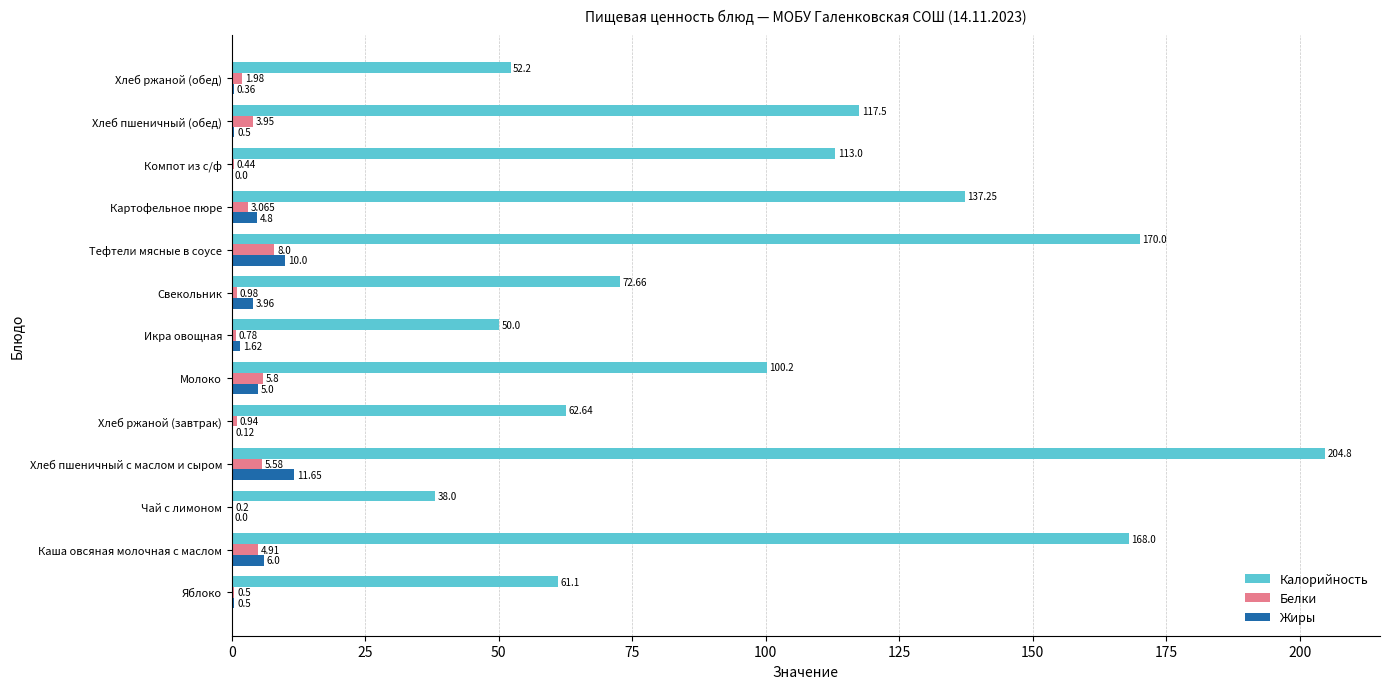

Which series changed the most between Свекольник and Тефтели мясные в соусе?

Калорийность